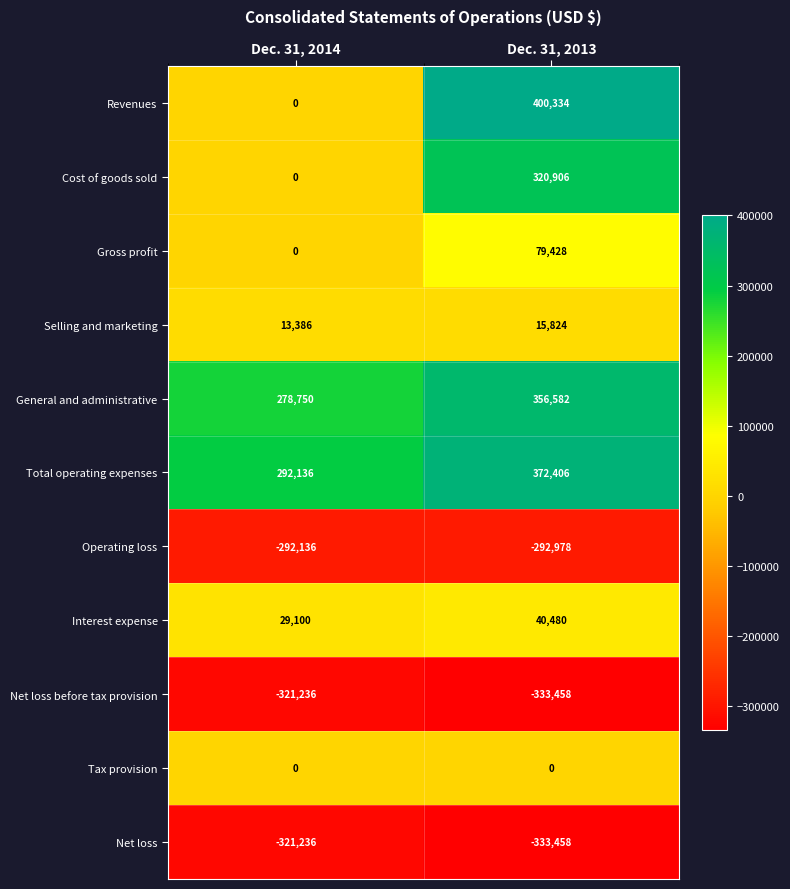

The Cost of goods sold series shows 320906 at Dec. 31, 2013. True or false?

True